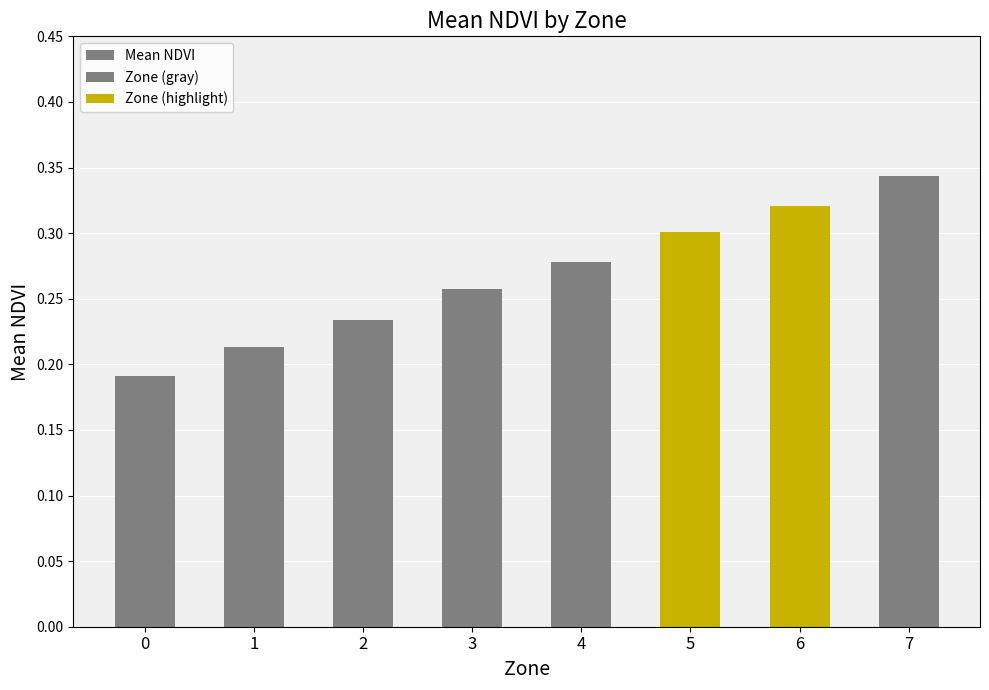

Rank the categories by value from highest to lowest.

7, 6, 5, 4, 3, 2, 1, 0